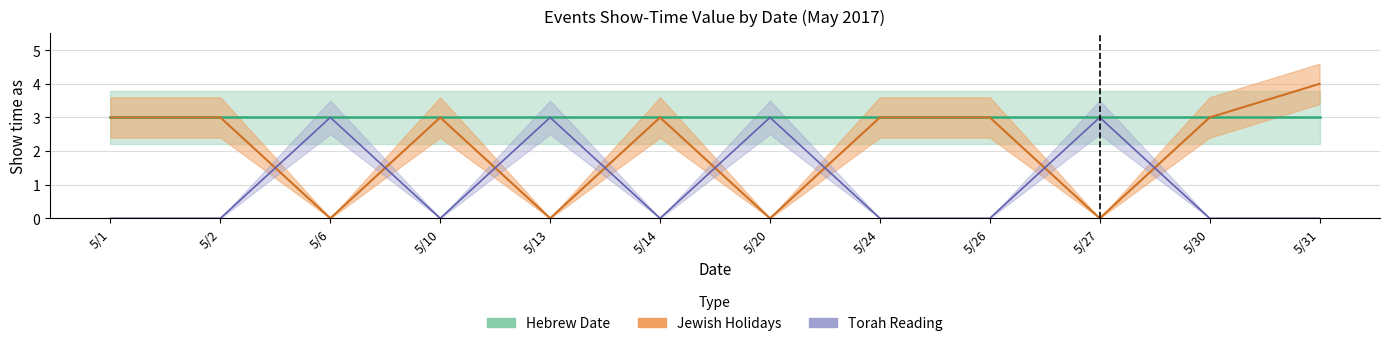

At which label does Jewish Holidays reach its peak?

5/31